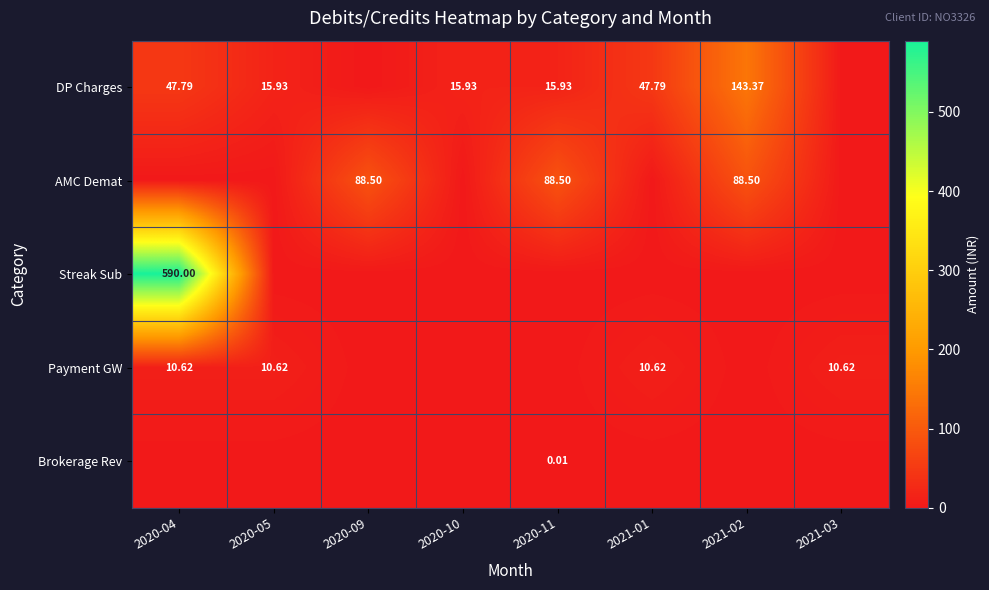

True or false: Streak Sub has a value of 0.0 at 2021-03.

True